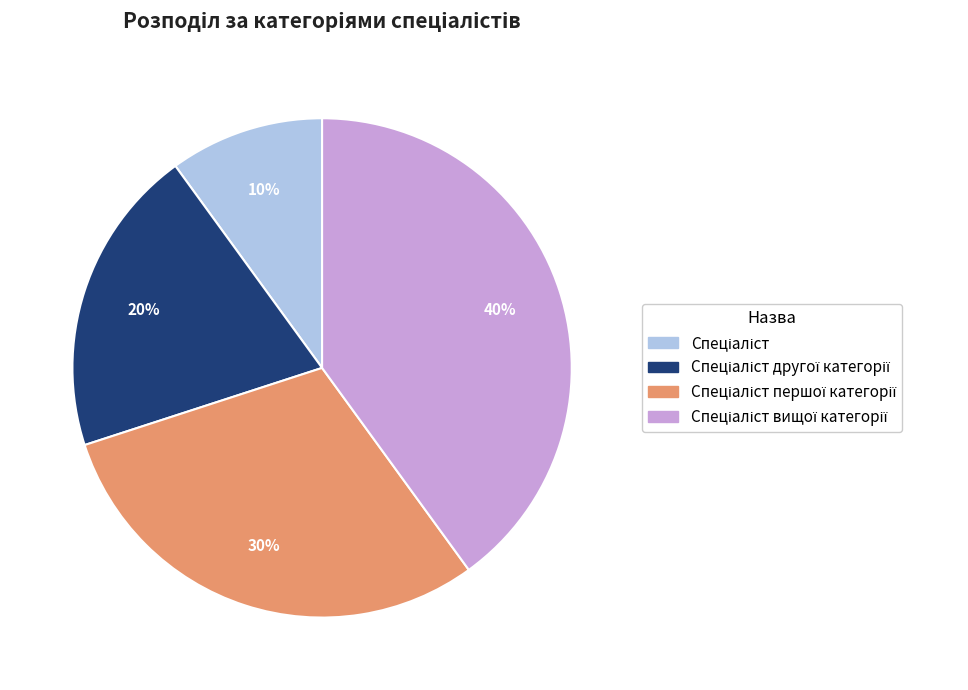

Is there any slice that represents more than half of the pie?

No